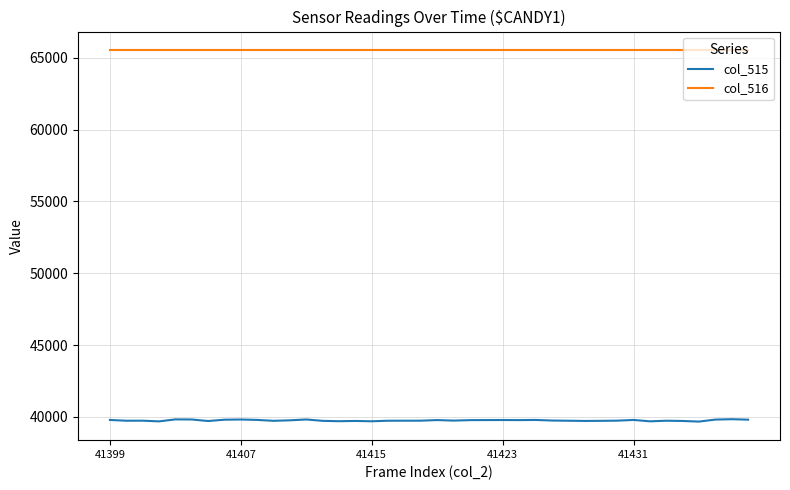

True or false: col_516 and col_515 intersect in this chart.

False